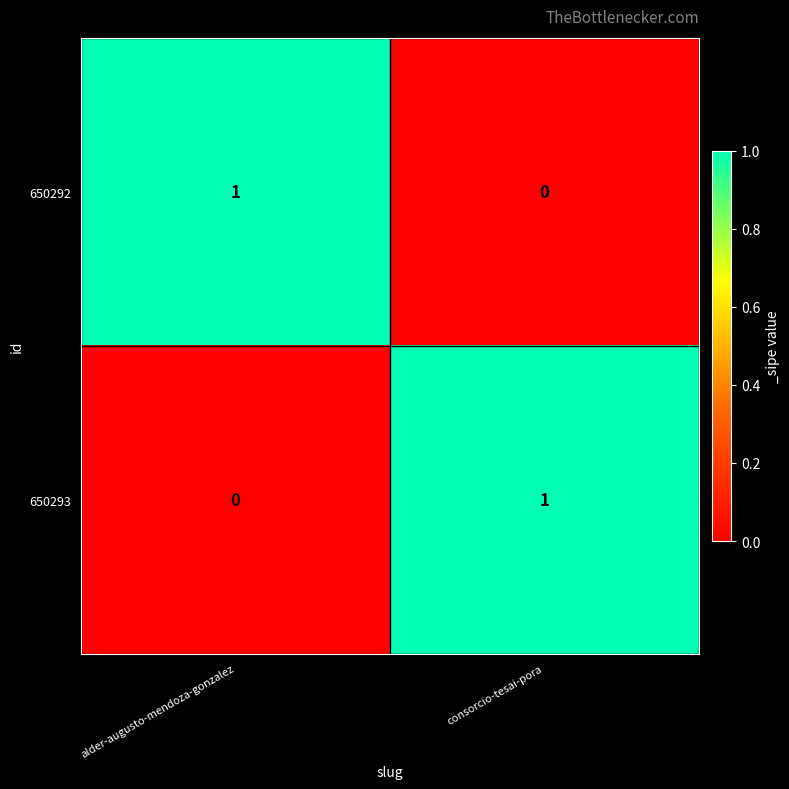

How many data points in 650292 are less than 1?

1